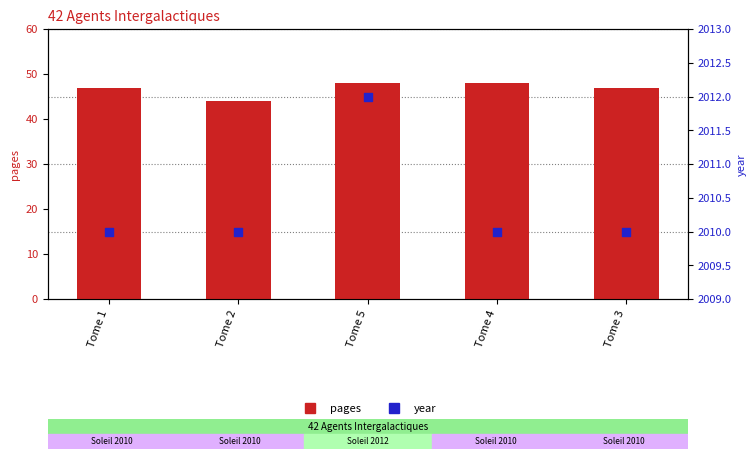

What is the total value across all series at Tome 2?

2054